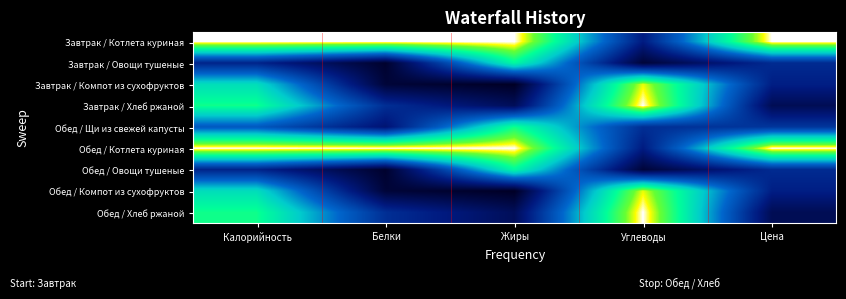

Reading left to right, extract all data points from this chart.

Завтрак / Котлета куриная: Калорийность=1.0	Белки=1.0	Жиры=1.0	Углеводы=0.2	Цена=1.0
Завтрак / Овощи тушеные: Калорийность=0.2	Белки=0.0	Жиры=0.7	Углеводы=0.0	Цена=0.3
Завтрак / Компот из сухофруктов: Калорийность=0.7	Белки=0.0	Жиры=0.0	Углеводы=0.9	Цена=0.2
Завтрак / Хлеб ржаной: Калорийность=0.8	Белки=0.3	Жиры=0.1	Углеводы=1.0	Цена=0.1
Обед / Щи из свежей капусты: Калорийность=0.4	Белки=0.2	Жиры=0.8	Углеводы=0.3	Цена=0.3
Обед / Котлета куриная: Калорийность=1.0	Белки=1.0	Жиры=1.0	Углеводы=0.2	Цена=1.0
Обед / Овощи тушеные: Калорийность=0.2	Белки=0.0	Жиры=0.7	Углеводы=0.0	Цена=0.3
Обед / Компот из сухофруктов: Калорийность=0.7	Белки=0.0	Жиры=0.0	Углеводы=0.9	Цена=0.2
Обед / Хлеб ржаной: Калорийность=0.8	Белки=0.3	Жиры=0.1	Углеводы=1.0	Цена=0.1